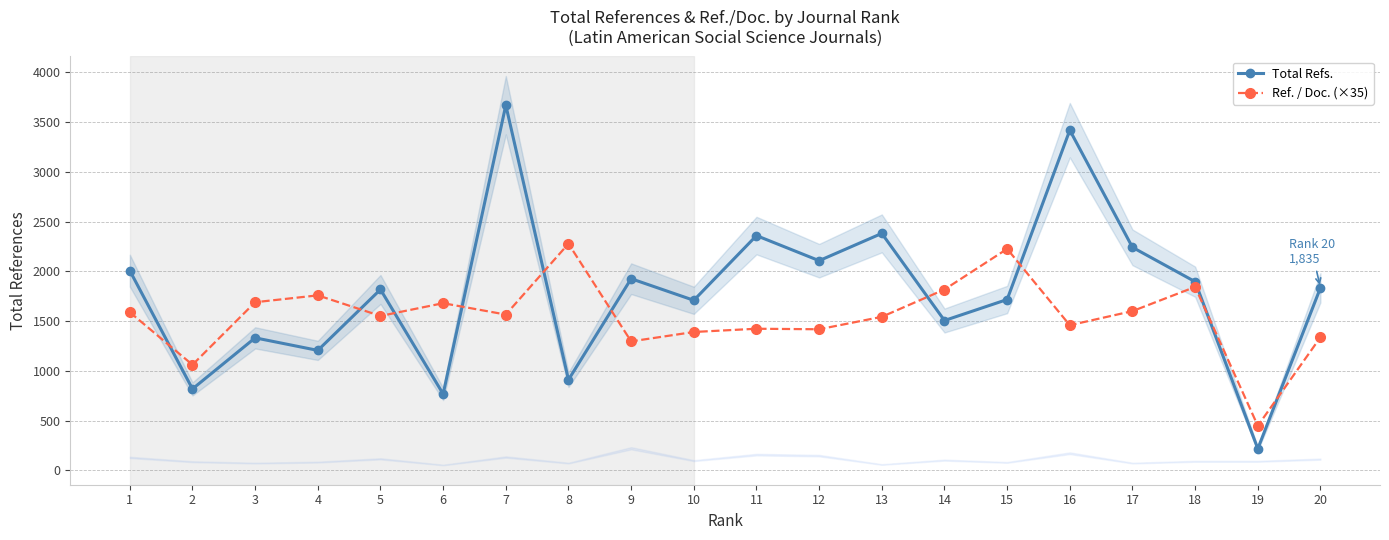

Reading right to left, transcribe all the data shown in this chart.

Total Refs.: 20=1835.0	19=218.0	18=1896.0	17=2241.0	16=3418.0	15=1717.0	14=1506.0	13=2381.0	12=2107.0	11=2359.0	10=1709.0	9=1926.0	8=911.0	7=3669.0	6=768.0	5=1818.0	4=1206.0	3=1332.0	2=819.0	1=2007.0
Ref. / Doc. (×35): 20=1338.0	19=448.7	18=1843.5	17=1600.5	16=1458.8	15=2225.7	14=1817.5	13=1543.2	12=1418.2	11=1423.5	10=1390.9	9=1296.4	8=2277.4	7=1565.9	6=1680.0	5=1551.9	4=1758.8	3=1689.8	2=1061.5	1=1589.0